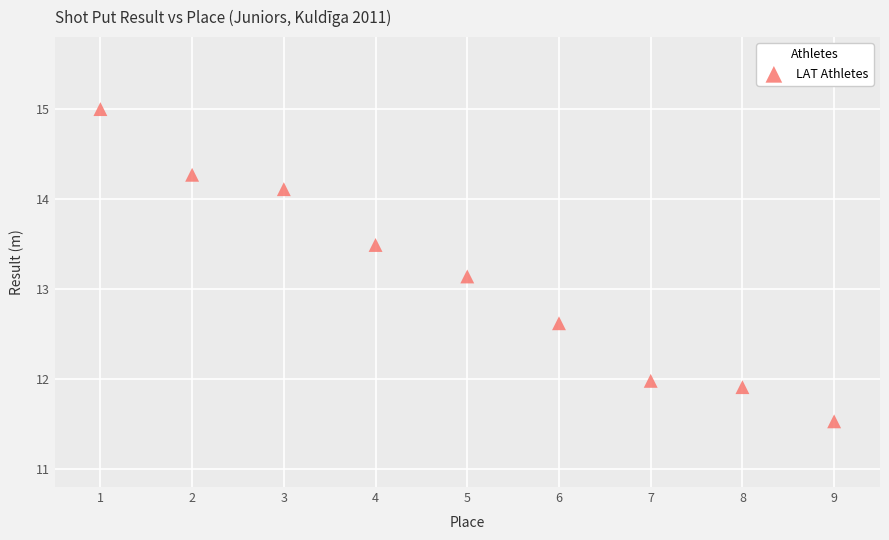

What Y value in the scatter plot is closest to 13?

13.1